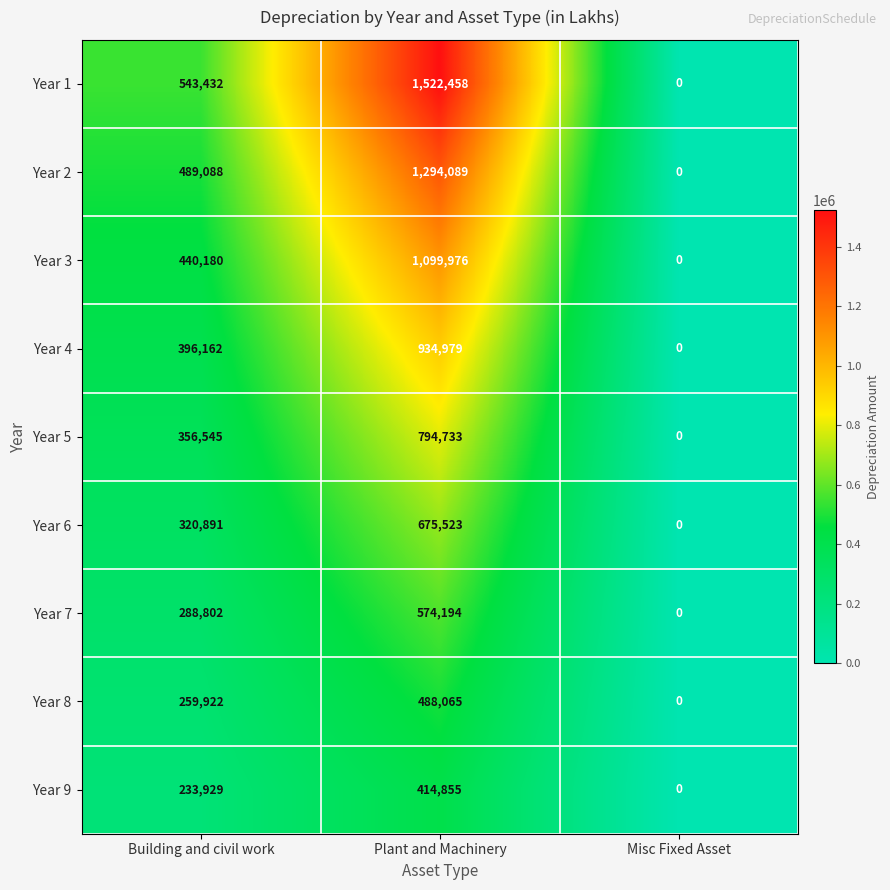

At how many categories does at least one series exceed 371009?

2